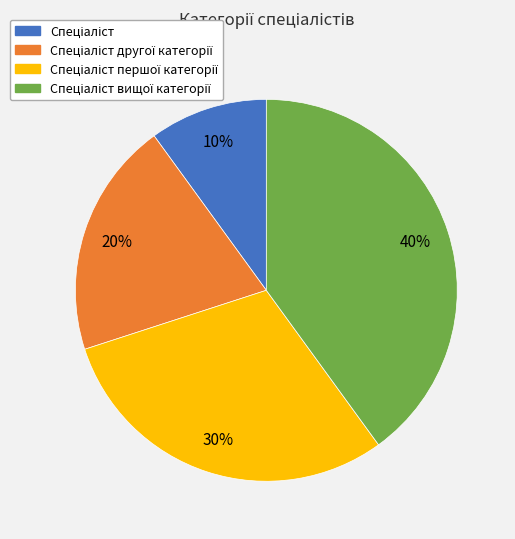

Does any single category account for the majority?

No